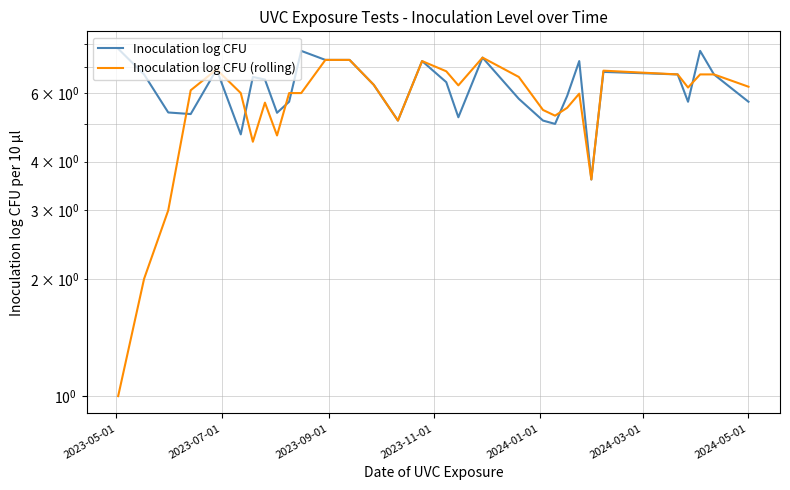

What is the minimum value for Inoculation log CFU?

3.6